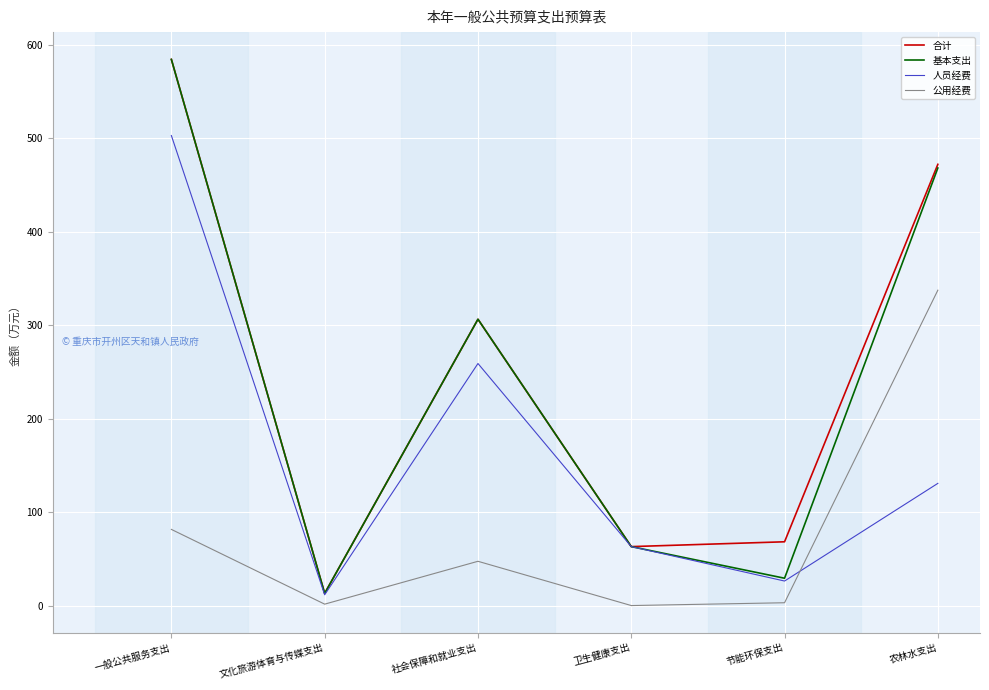

The 公用经费 series shows 81.5 at 一般公共服务支出. True or false?

True